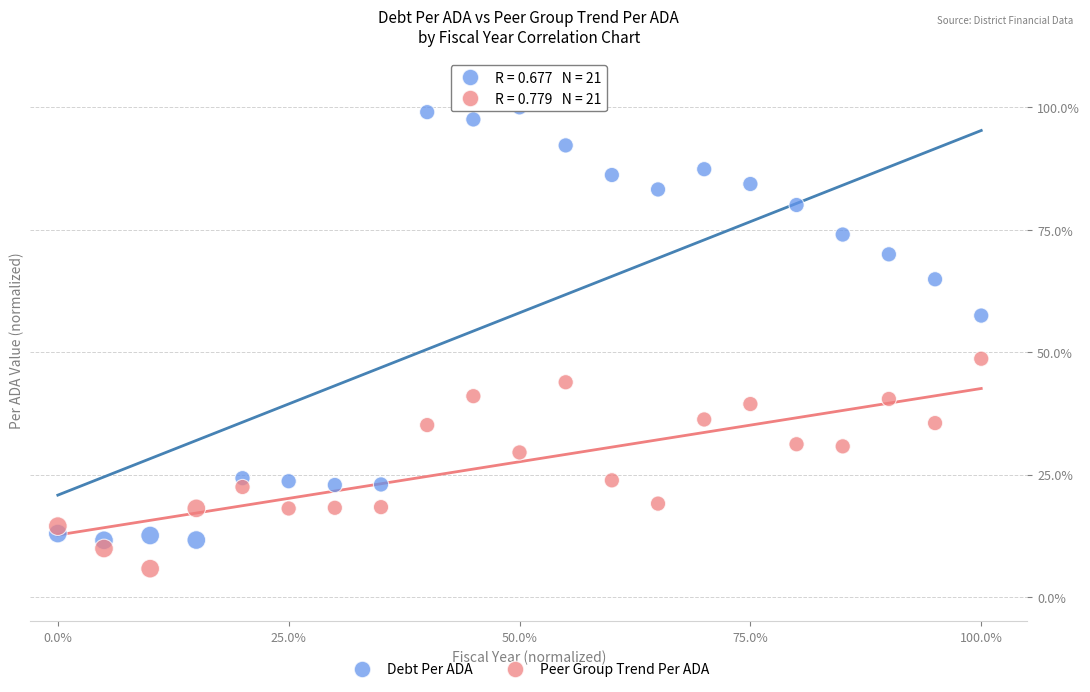

Which series has the widest spread of Y values?

Debt Per ADA